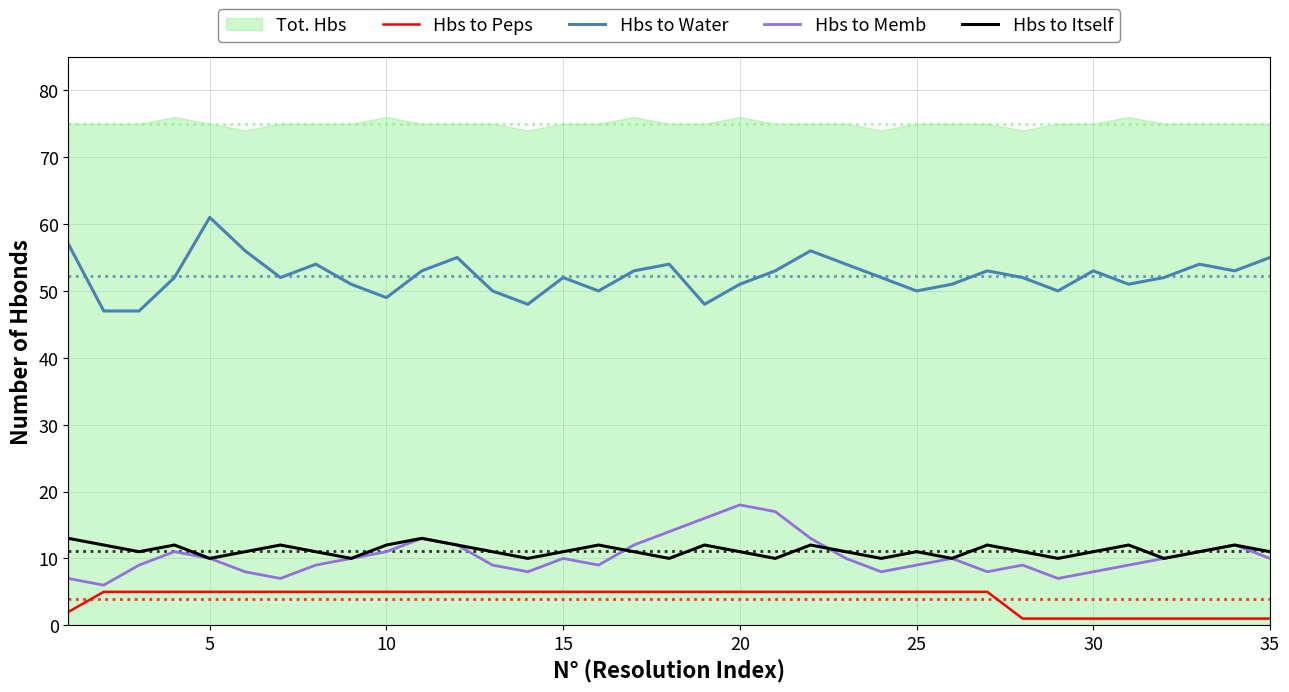

What is the value of the Hbs to Water point at the 22nd from the left?

56